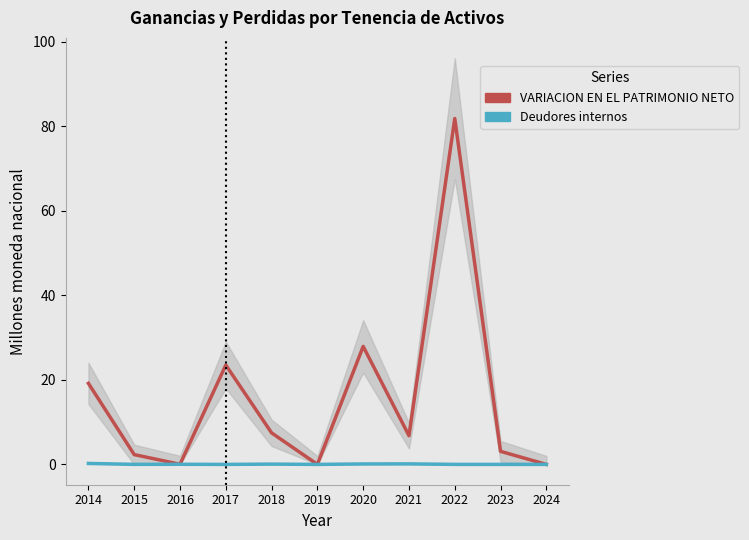

What is the sum of all Deudores internos values?

0.6